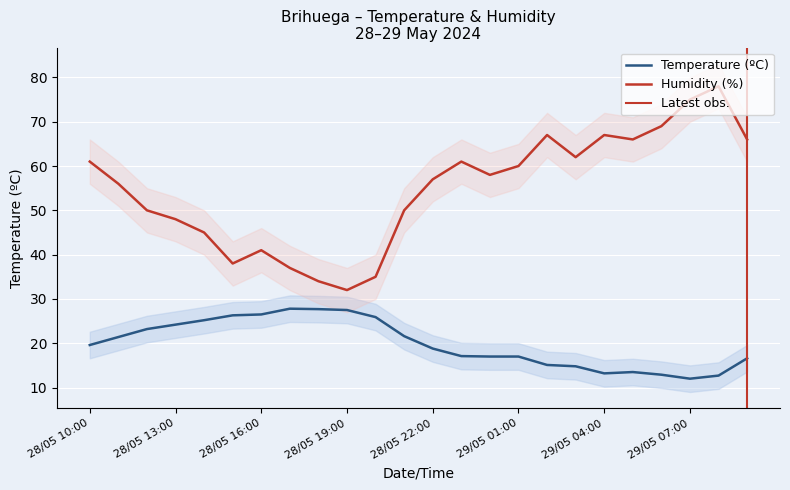

What is the difference between the maximum and minimum values in the Humidity (%) series?

46.0